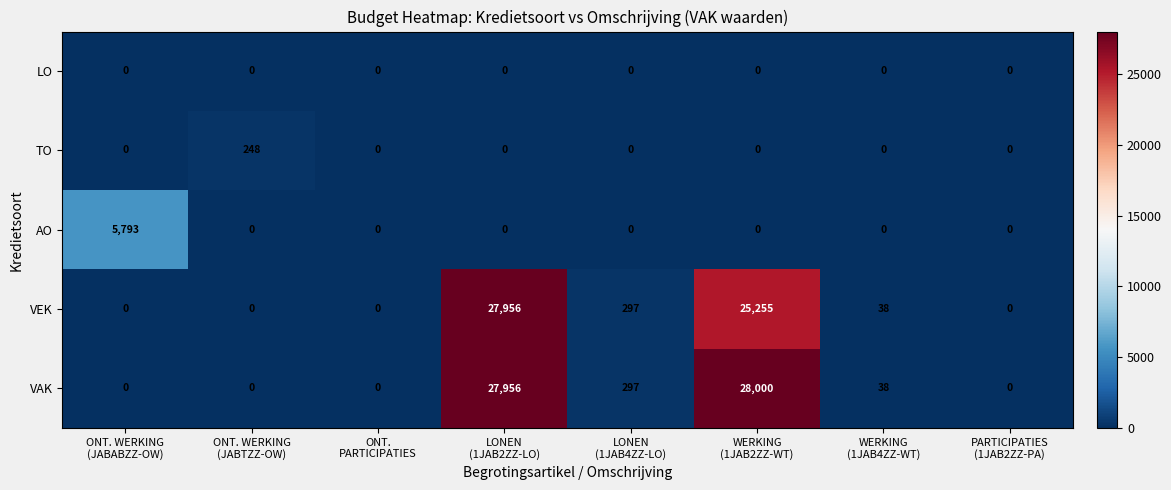

What is the difference between the maximum and minimum values in the VEK series?

27956